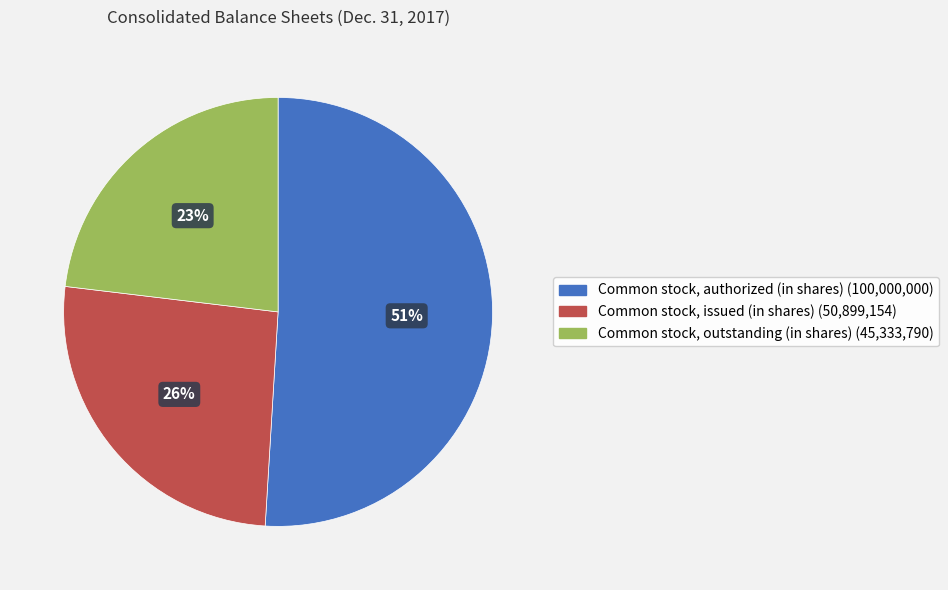

To the nearest percent, what portion does Common stock, outstanding (in shares) represent?

23%